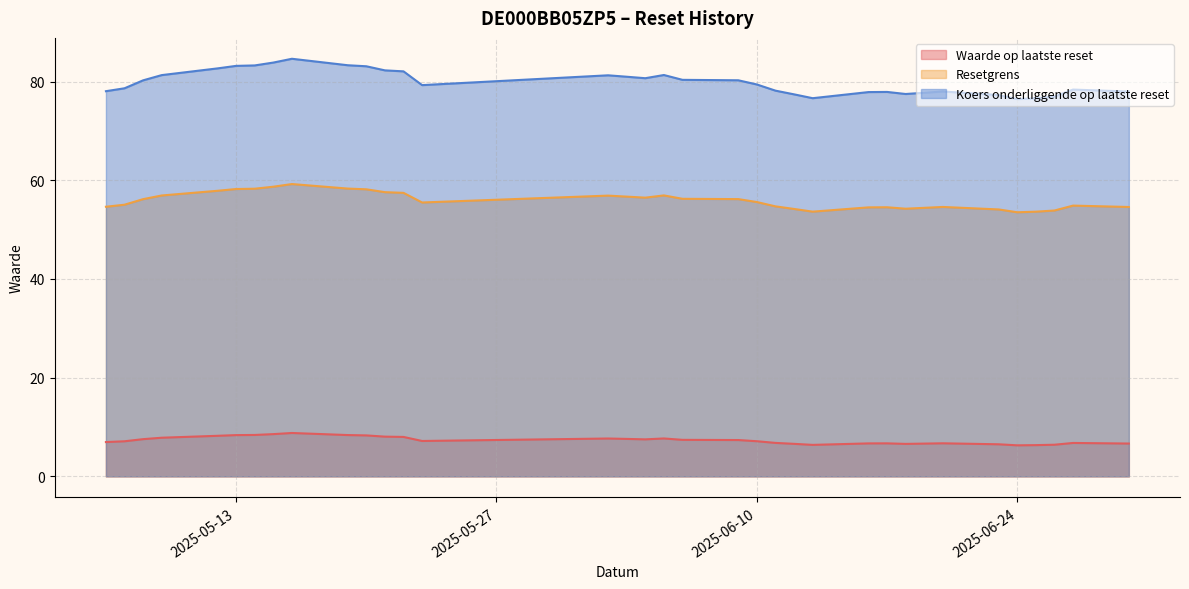

The value of Waarde op laatste reset at 2025-06-04 is 7.5. True or false?

True